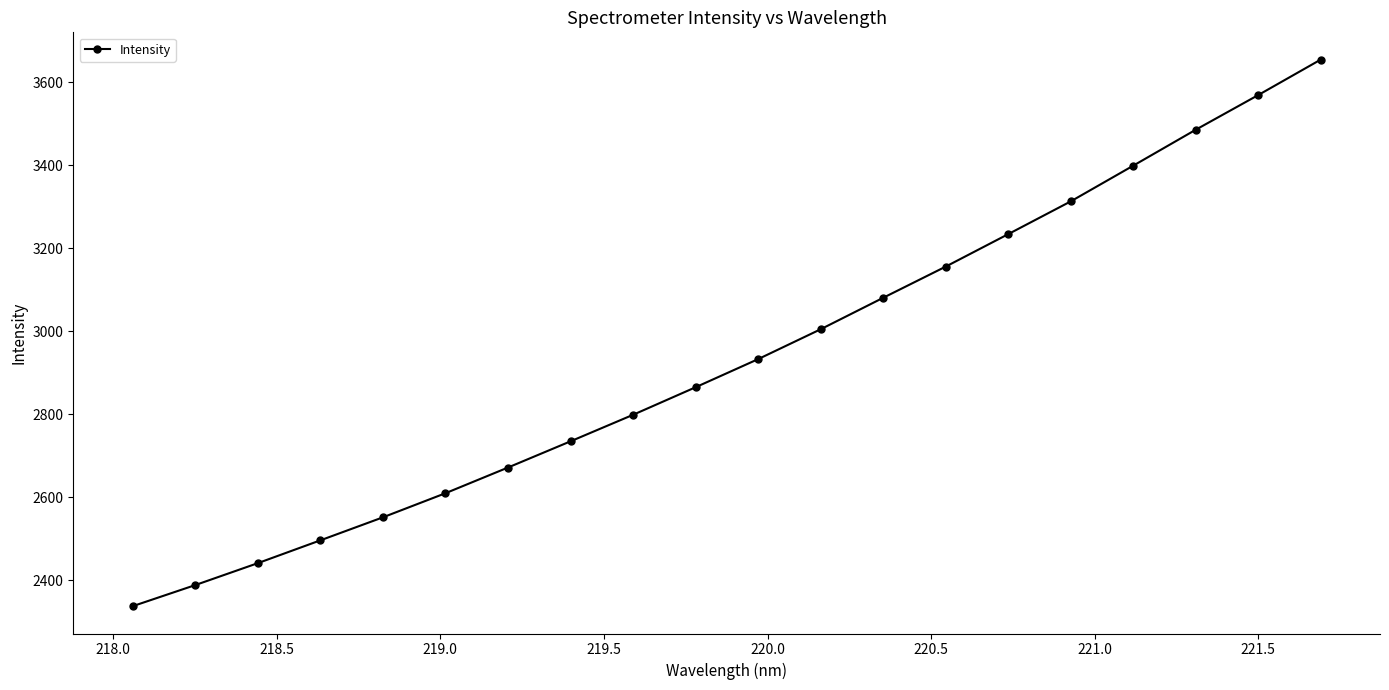

What is the minimum value shown in the chart?

2337.1